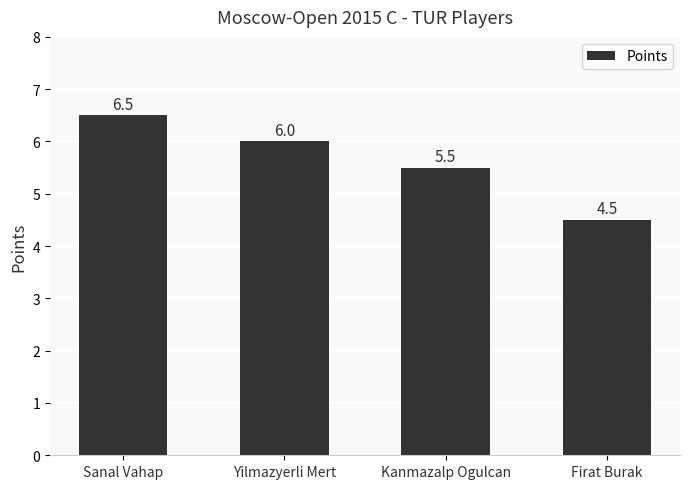

Which label corresponds to the largest value in the chart?

Sanal Vahap